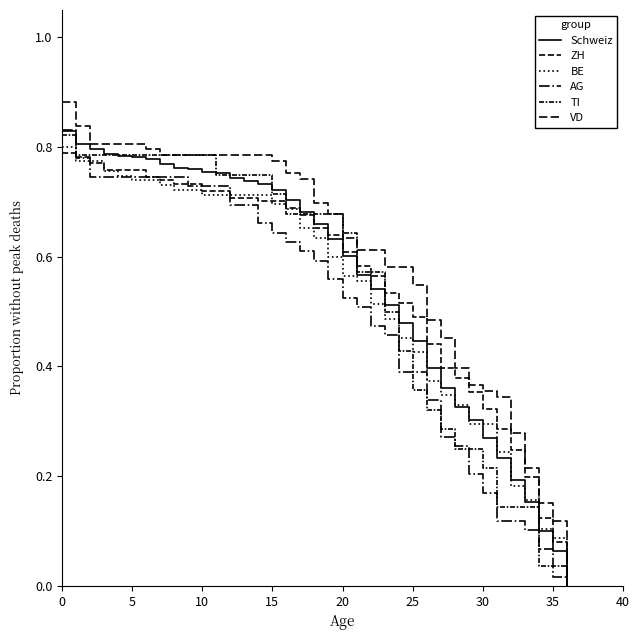

What is the value of the AG point at the 23rd from the left?

0.5